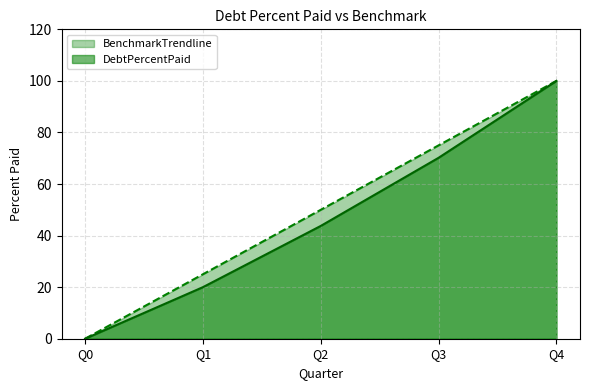

Rank the series at Q2 from highest to lowest value.

BenchmarkTrendline, DebtPercentPaid